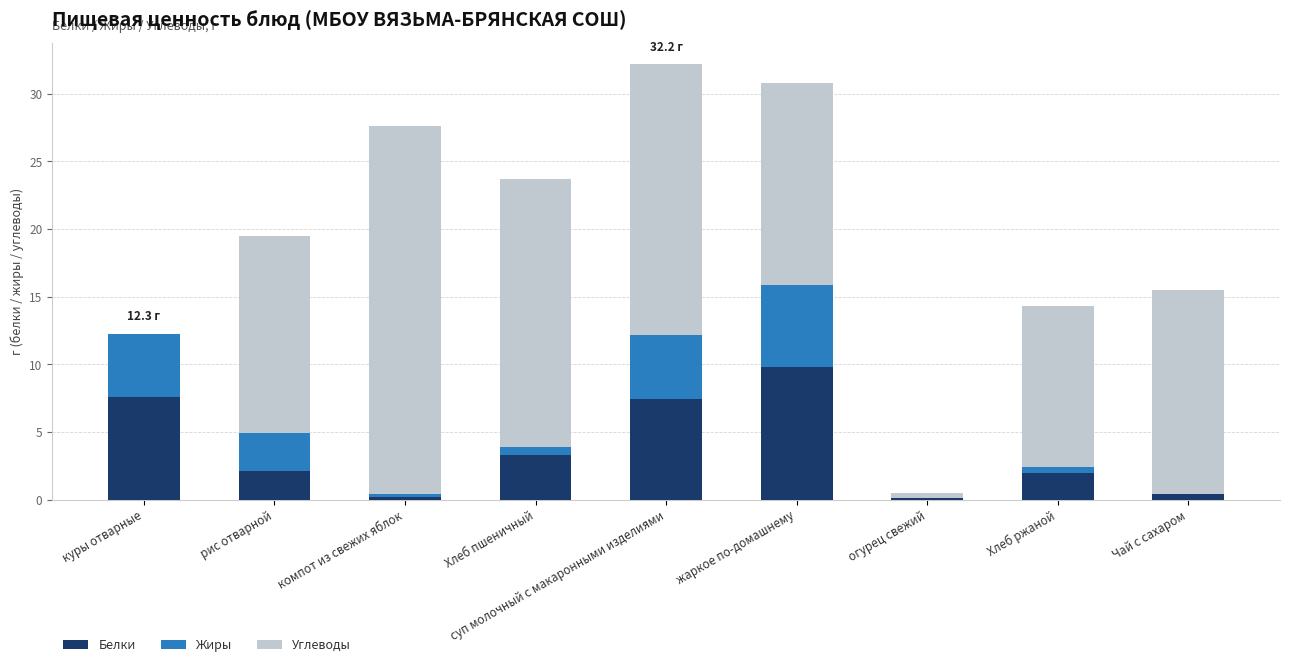

Is it true that Белки equals 0.1 at огурец свежий?

True